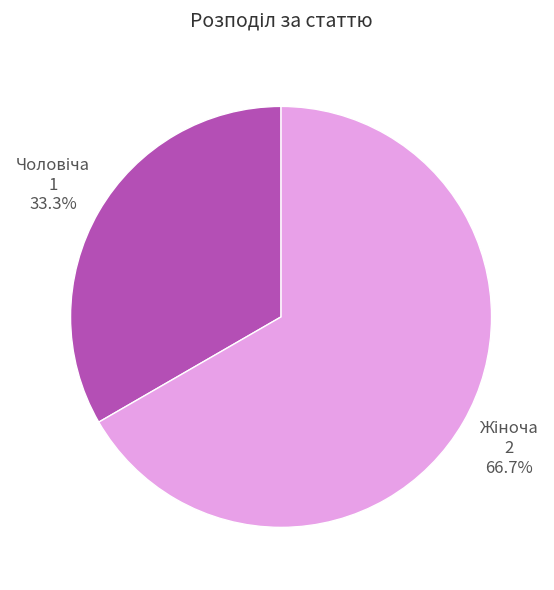

Does any single category account for the majority?

Yes